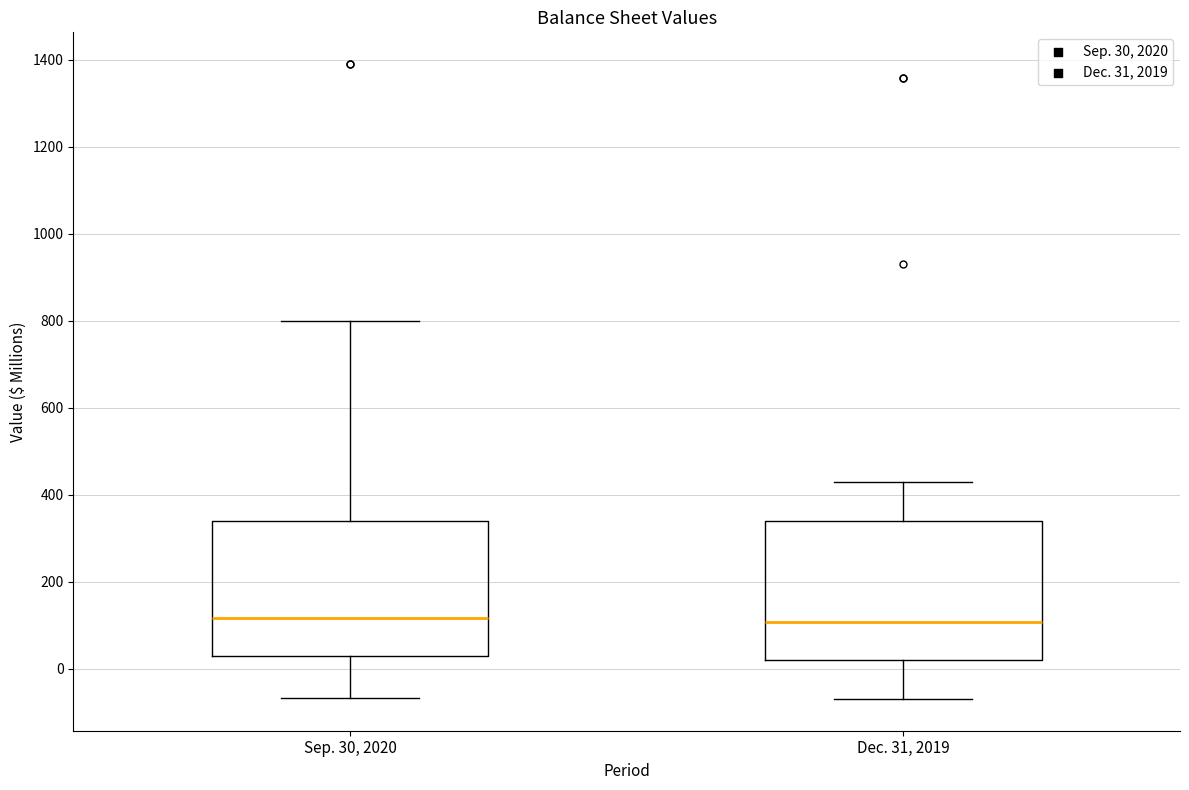

Reading left to right, read every box against the y-axis: the position of its median line, the range the box covers, and the ends of its whiskers. The values are not printed on the chart, so give them approximately, as read against the axis.

Sep. 30, 2020: median 120, box 40 to 340, whiskers -60 to 800
Dec. 31, 2019: median 100, box 20 to 340, whiskers -60 to 420